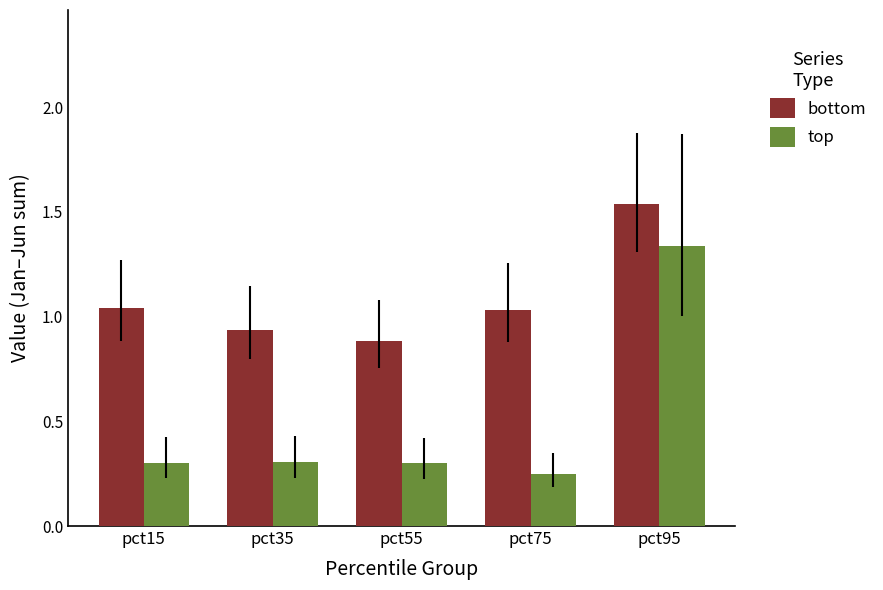

At which label does bottom reach its peak?

pct95